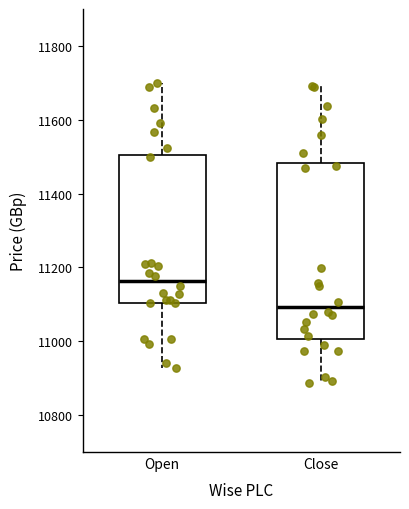

Which box is the tallest, from its lower edge to its upper edge?

Close